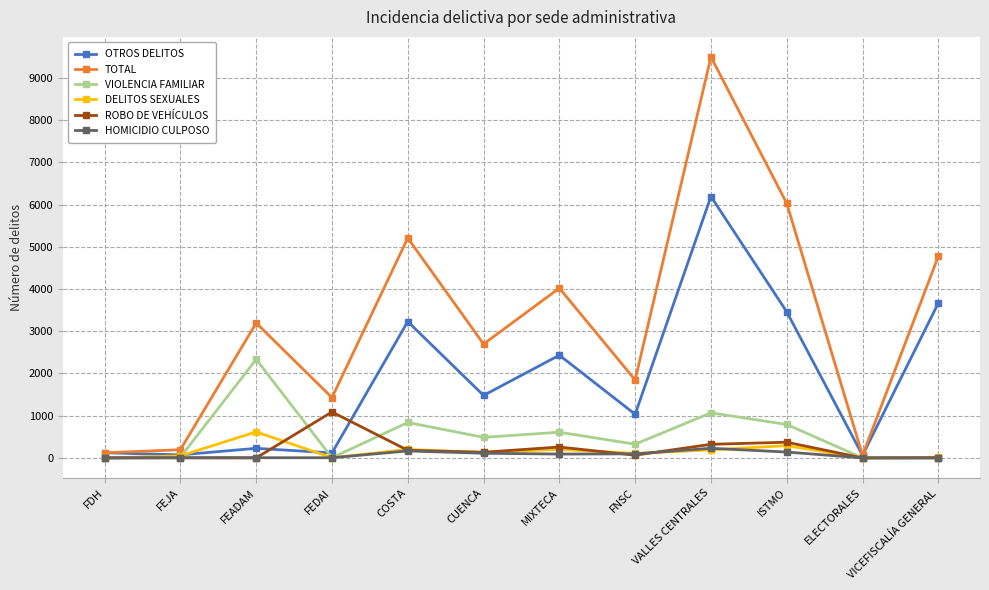

How many lines are shown in the chart?

6